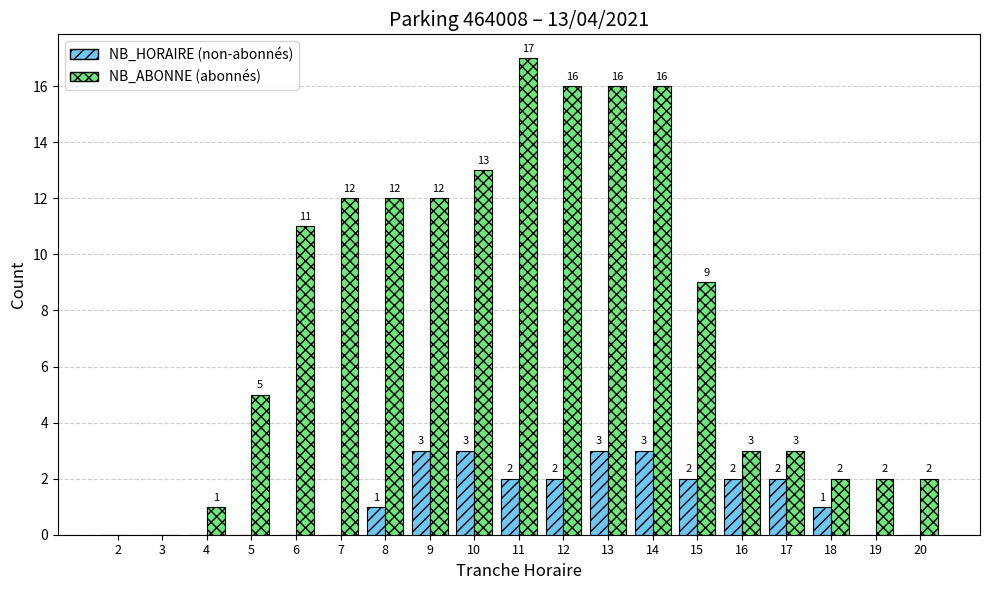

What is the spread (max minus min) of values at 11?

15